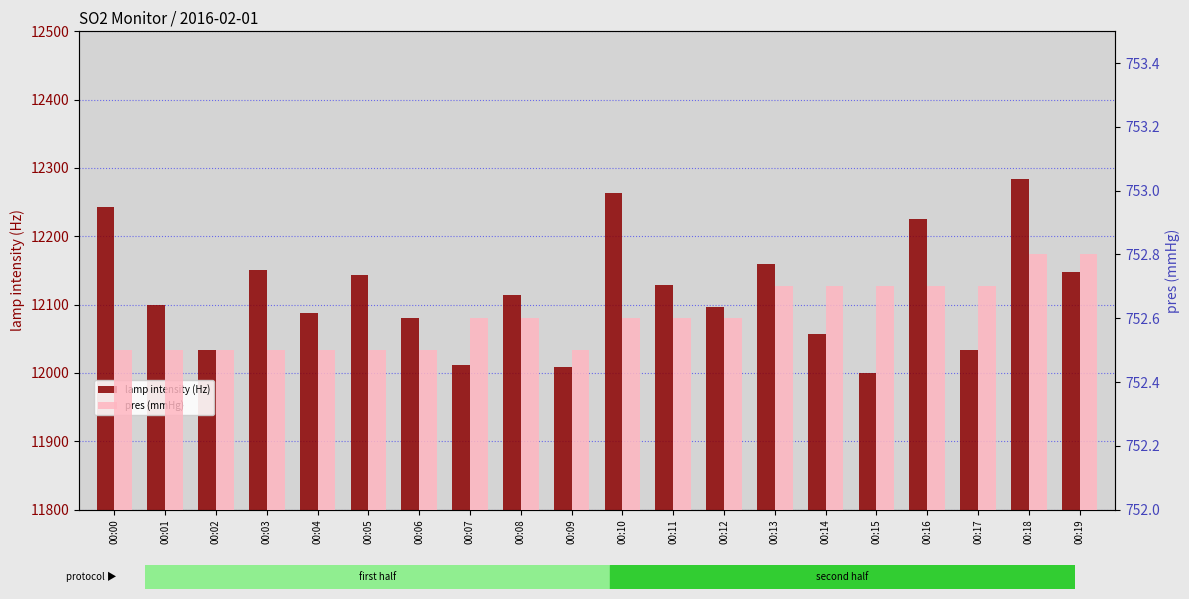

How many data points in lamp intensity (Hz) are above 12114?

9